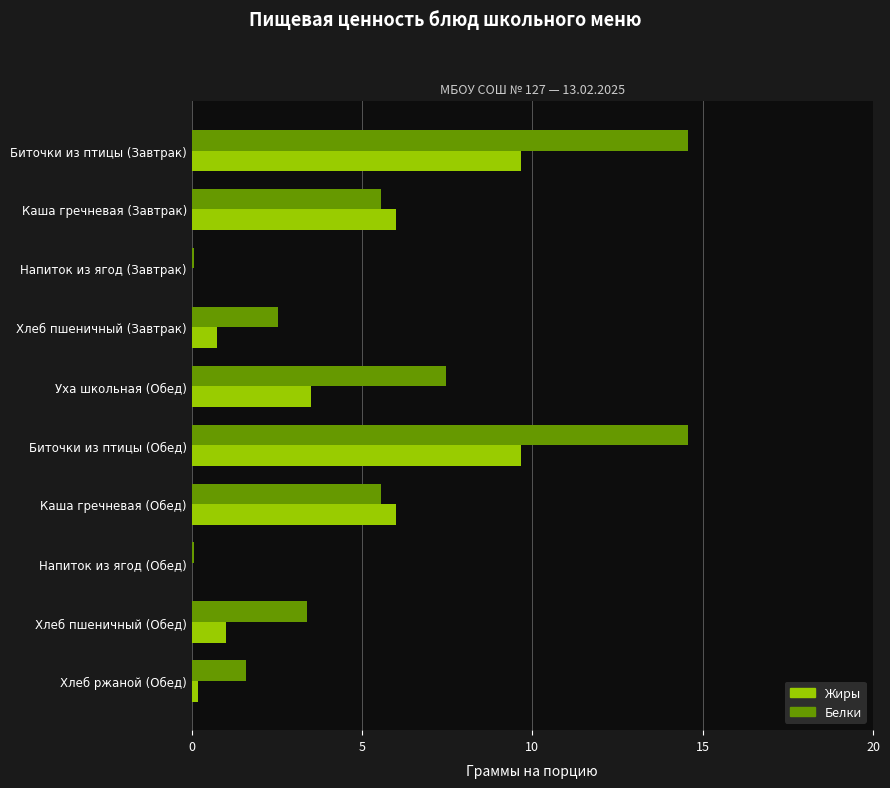

What is the sum of the Белки values at Хлеб пшеничный (Завтрак) and Биточки из птицы (Обед)?

17.1